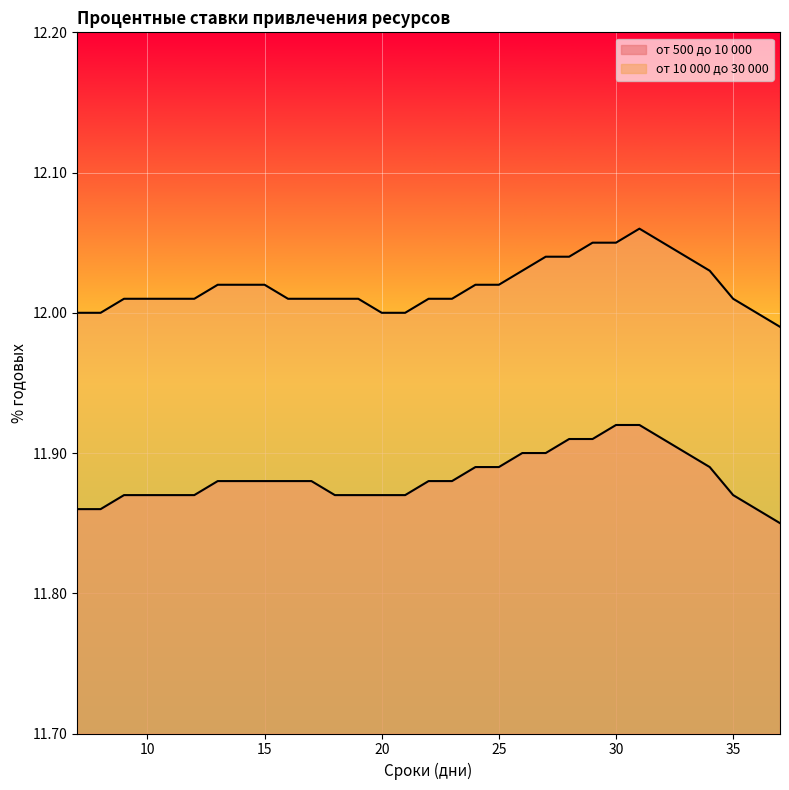

True or false: от 10 000 до 30 000 and от 500 до 10 000 intersect in this chart.

False